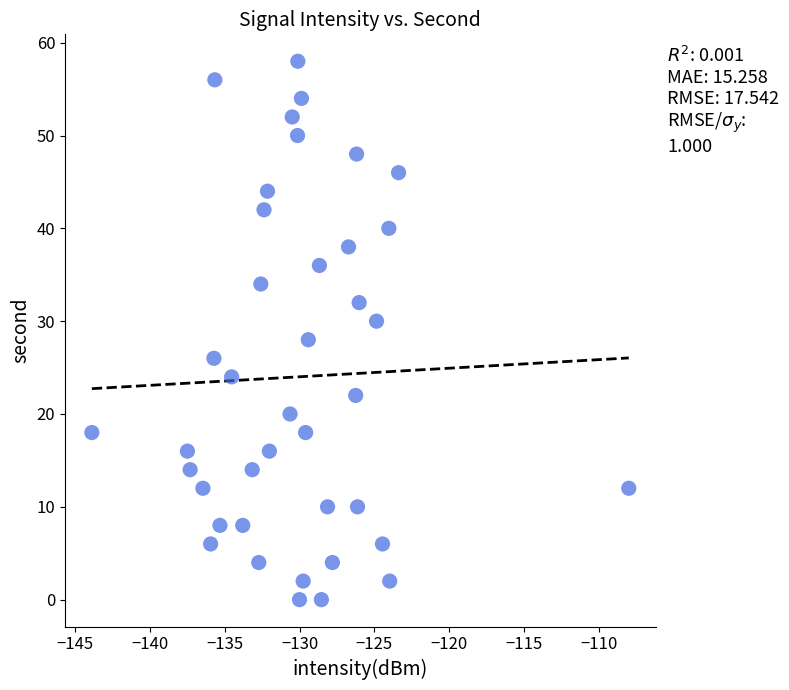

What is the range of Y values (max minus min)?

58